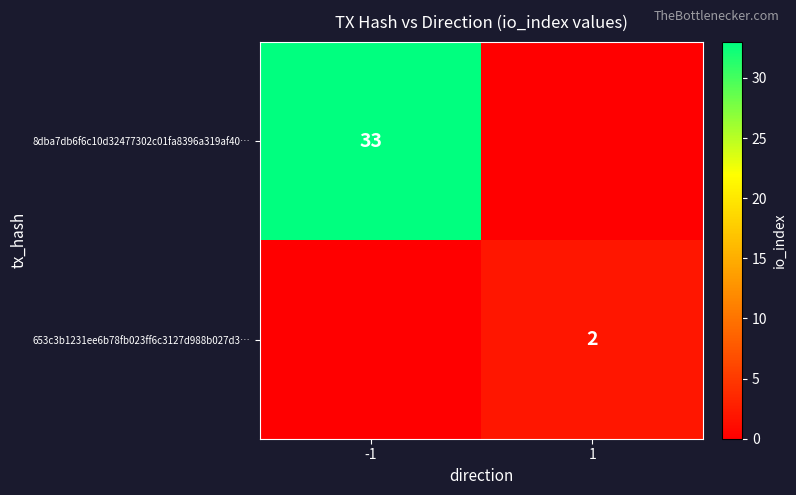

The value of 8dba7db6f6c10d32477302c01fa8396a319af40… at -1 is 33. True or false?

True